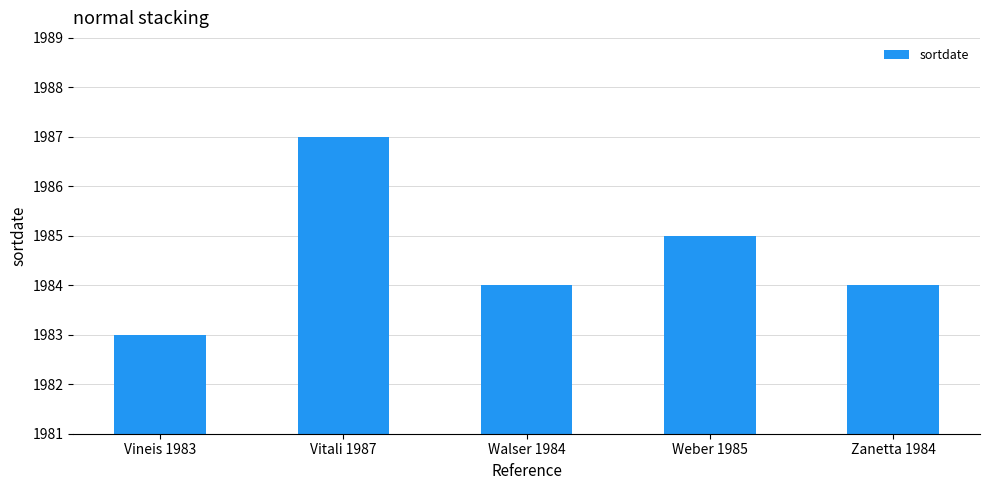

Which label corresponds to the smallest value in the chart?

Vineis 1983